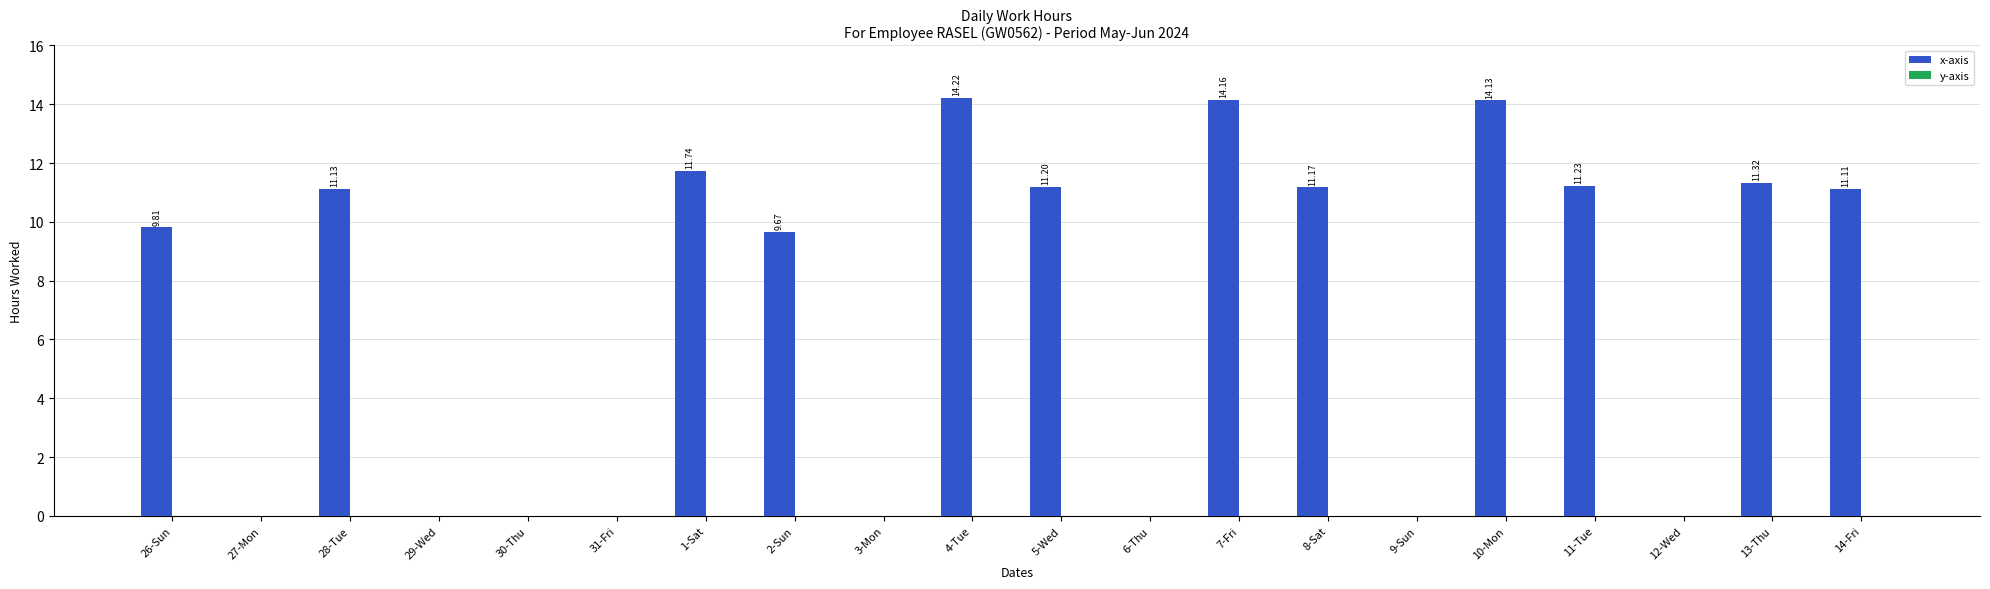

Between 30-Thu and 13-Thu, which is larger?

13-Thu